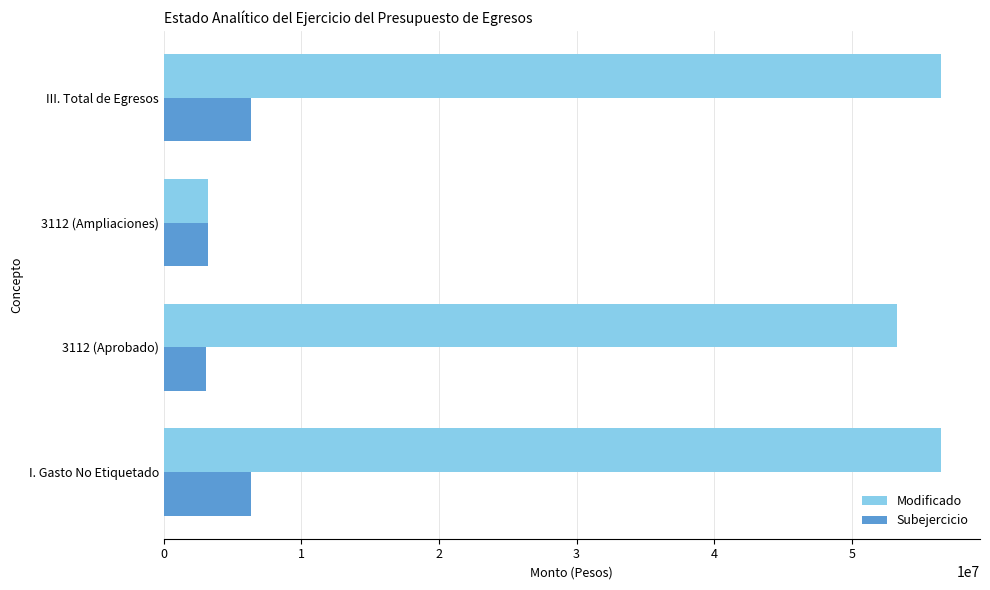

Is it true that Modificado equals 56485565.5 at III. Total de Egresos?

True